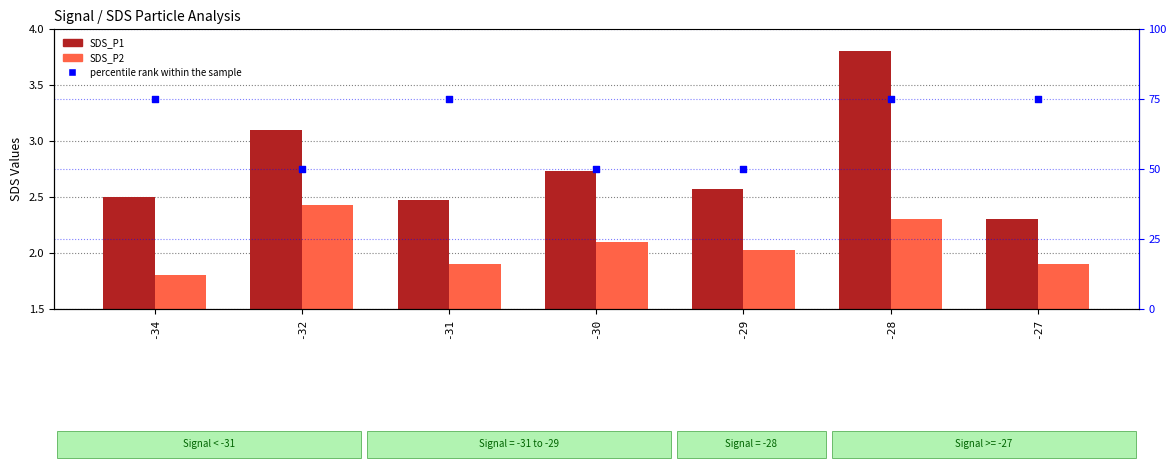

Is the value of percentile rank within the sample at -32 greater than the value of SDS_P1 at -28?

Yes